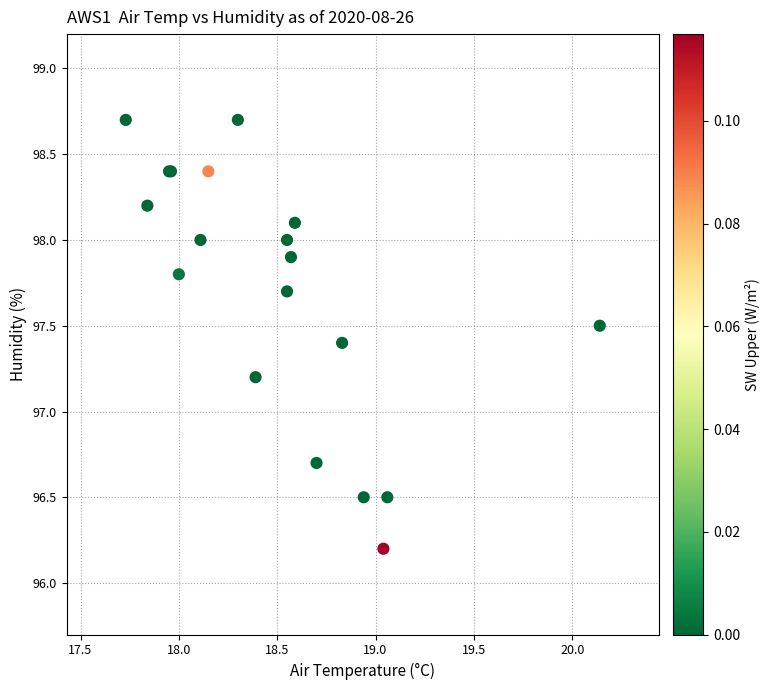

What Y value in the scatter plot is closest to 97?

97.2